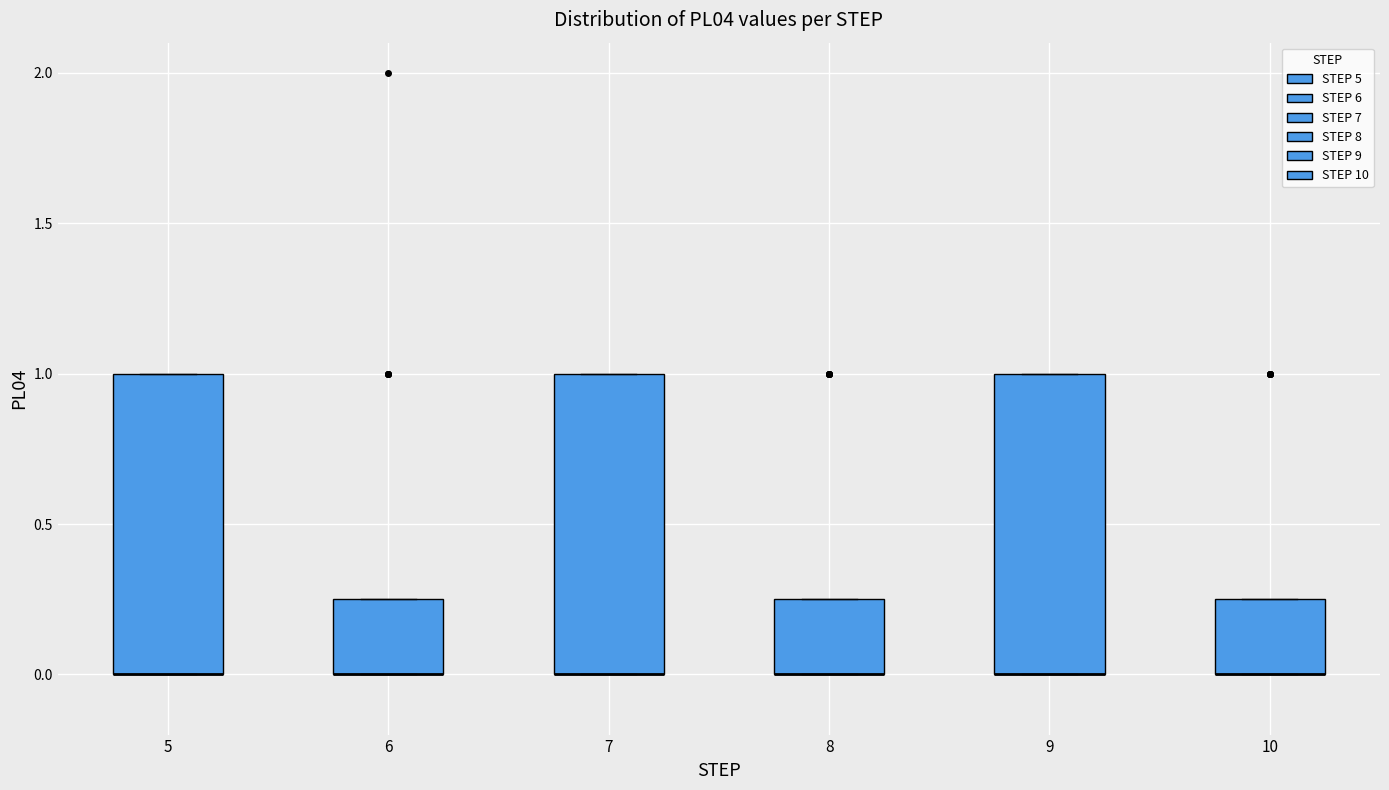

Reading left to right, transcribe this box plot: for each box, give where its median line is, the range the box spans, and where its two whiskers end, as read against the y-axis. The values are not printed on the chart, so give them approximately, as read against the axis.

5: median 0.00 (drawn on the box's lower edge), box 0.00 to 1.00, whiskers 0.00 to 1.00
6: median 0.00 (drawn on the box's lower edge), box 0.00 to 0.25, whiskers 0.00 to 0.25
7: median 0.00 (drawn on the box's lower edge), box 0.00 to 1.00, whiskers 0.00 to 1.00
8: median 0.00 (drawn on the box's lower edge), box 0.00 to 0.25, whiskers 0.00 to 0.25
9: median 0.00 (drawn on the box's lower edge), box 0.00 to 1.00, whiskers 0.00 to 1.00
10: median 0.00 (drawn on the box's lower edge), box 0.00 to 0.25, whiskers 0.00 to 0.25